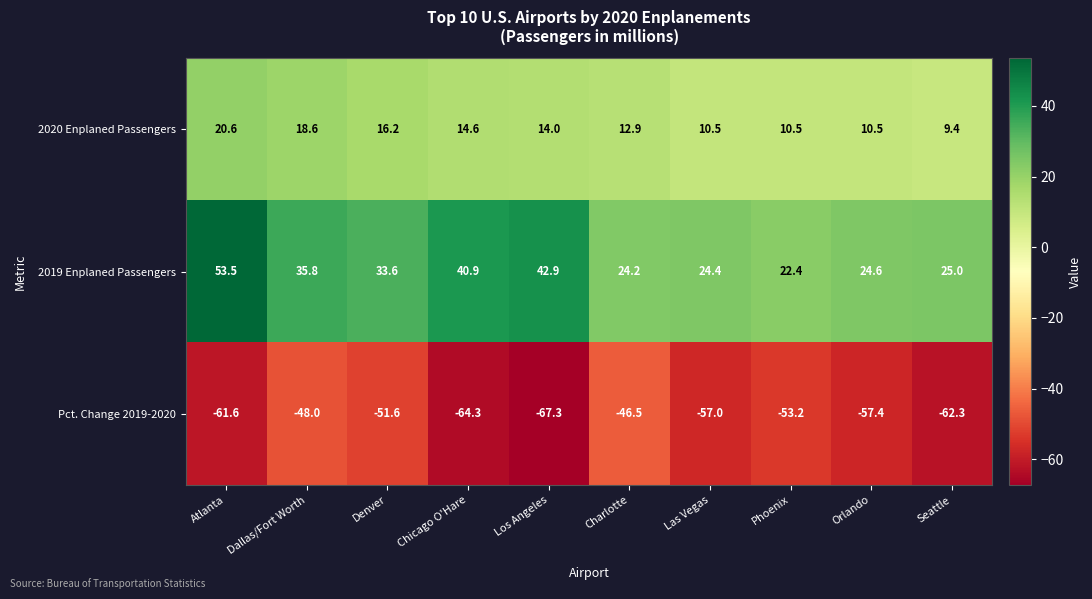

What is the total value across all series at Seattle?

-27.9